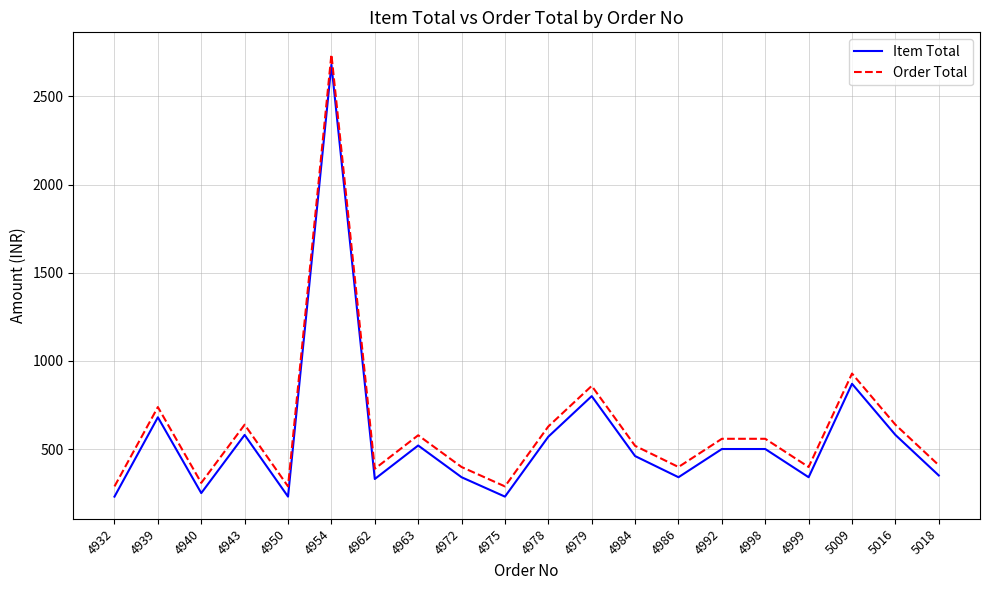

At which category is the sum across all series the highest?

4954